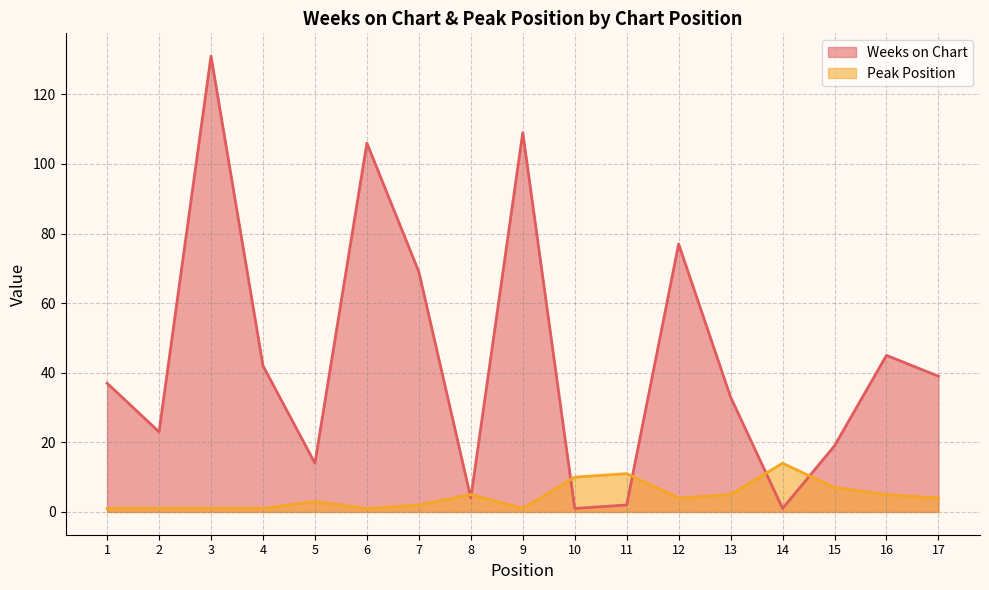

Is the value of Weeks on Chart at 2 greater than the value of Peak Position at 12?

Yes